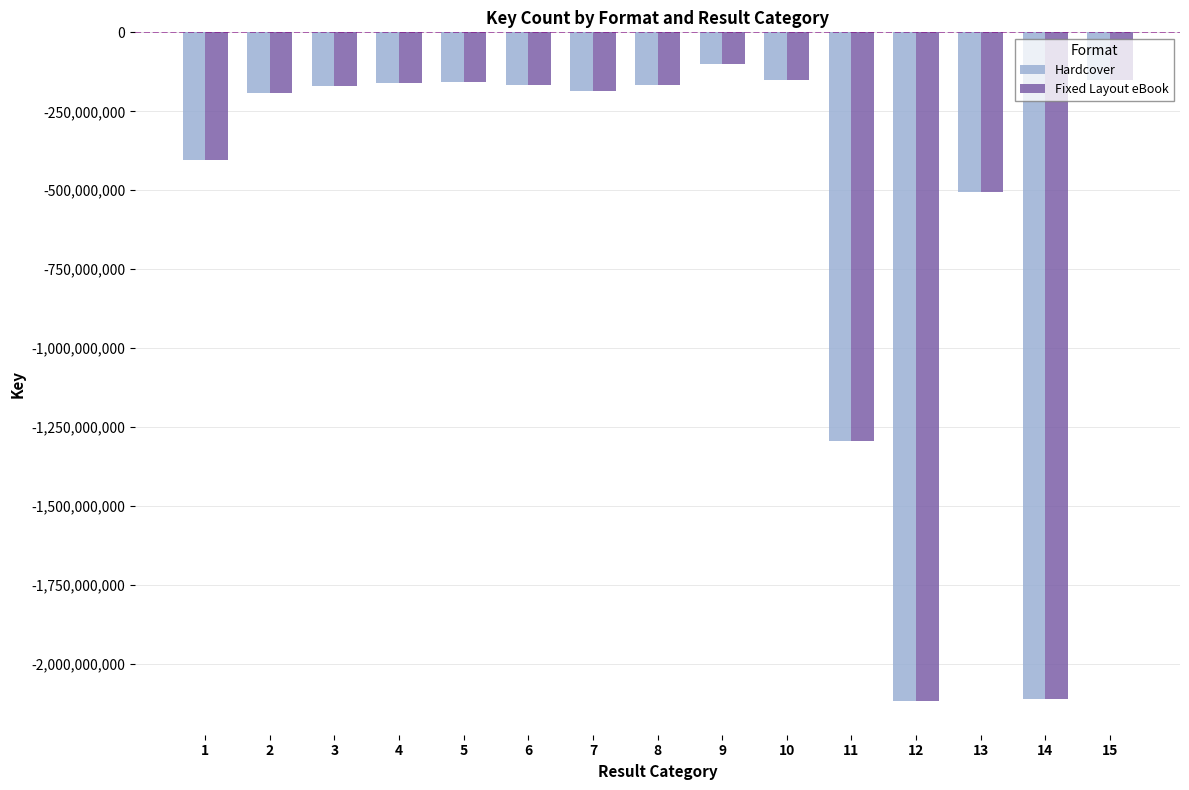

What is the minimum value for Hardcover?

-2117610015